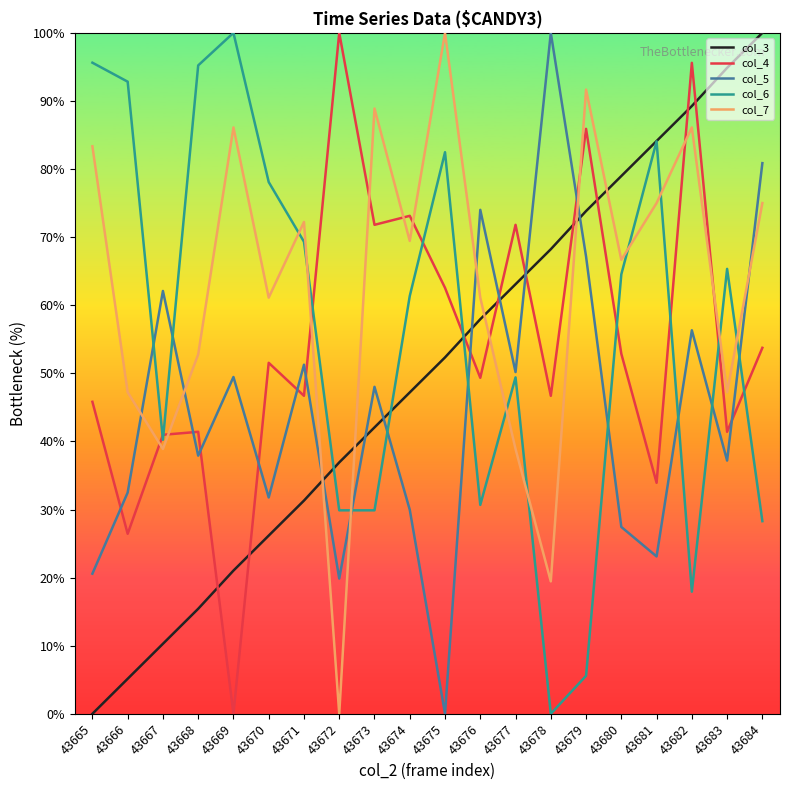

Where is the first local minimum for col_7?

43667